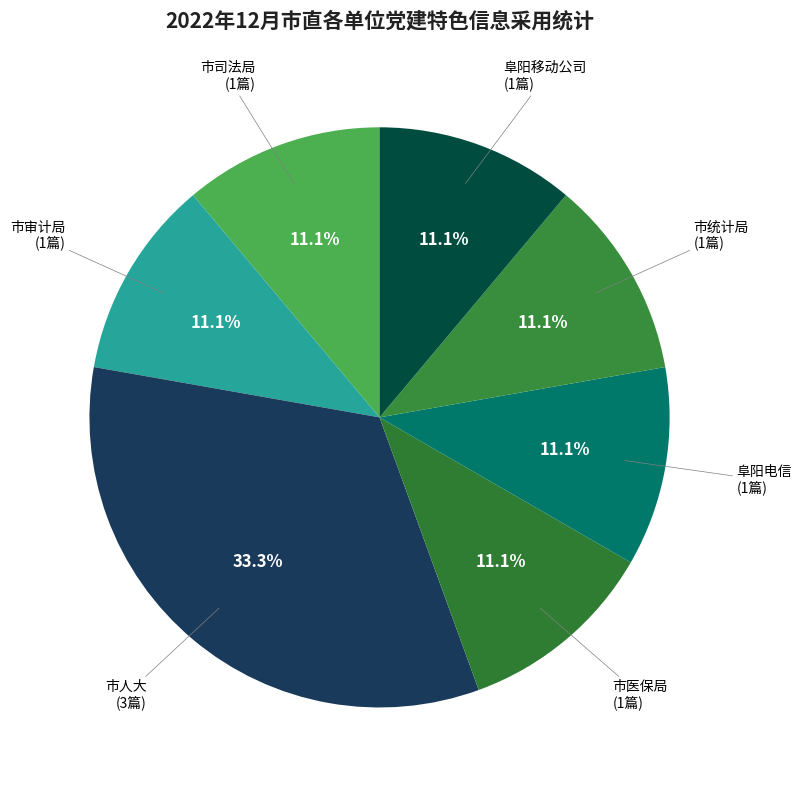

How many slices are in this pie chart?

7